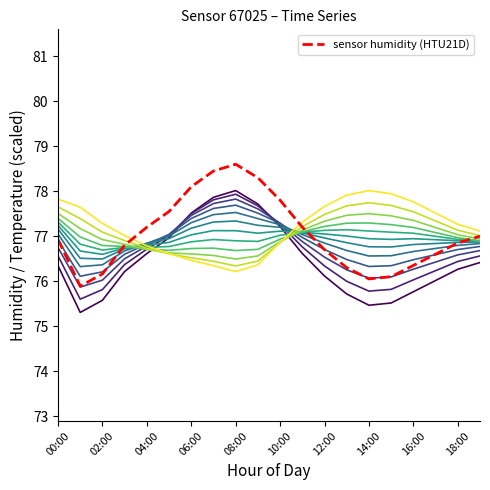

How many lines are shown in the chart?

13